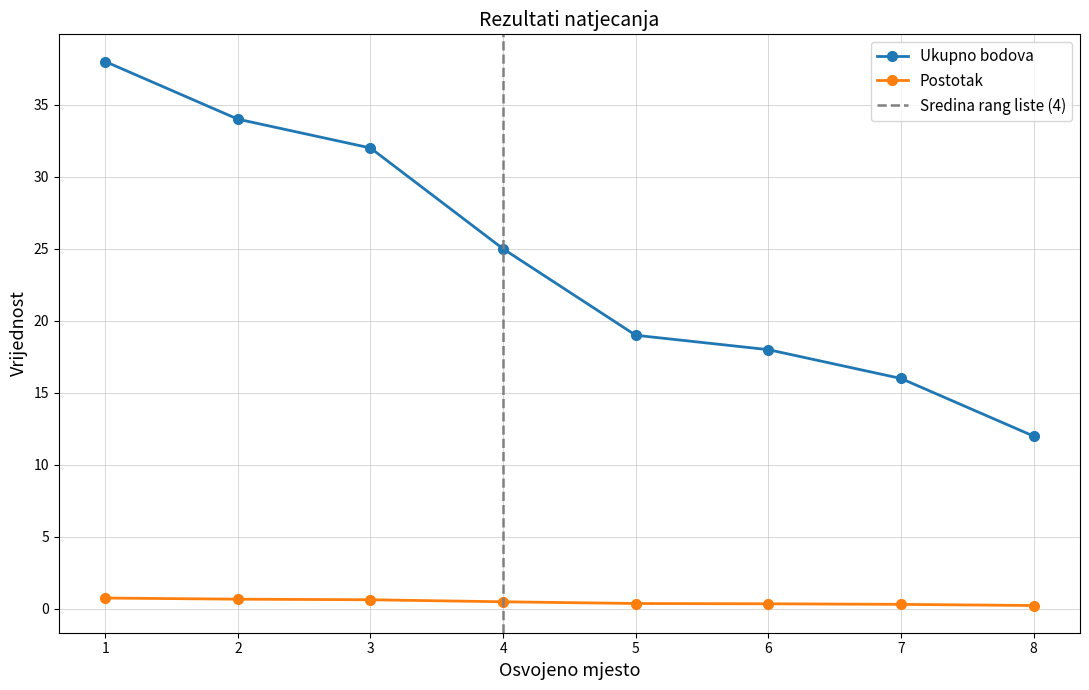

Where does the Ukupno bodova series first go above 25?

1